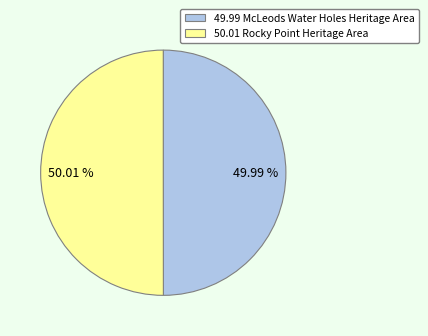

Is there a majority slice in this chart?

Yes